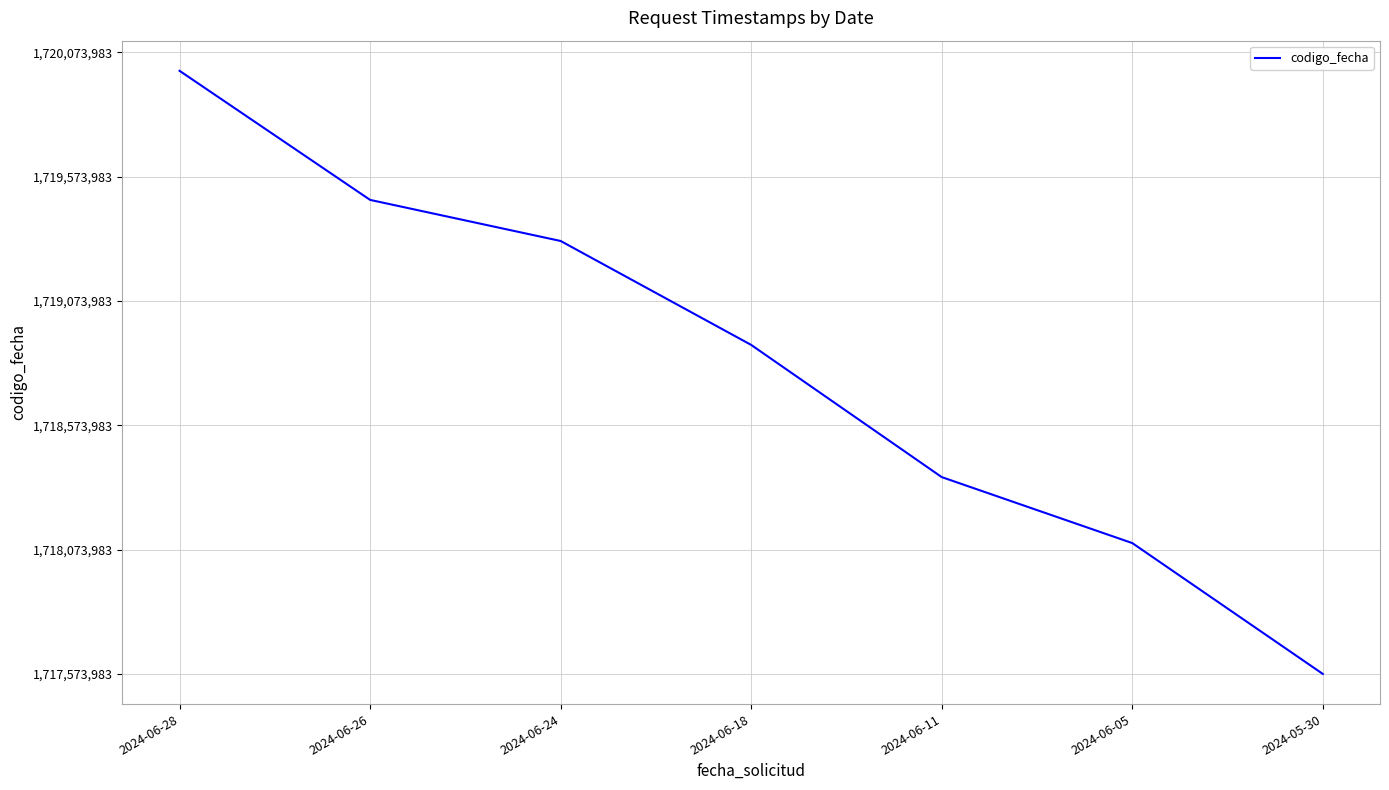

Which has a higher value, 2024-05-30 or 2024-06-18?

2024-06-18